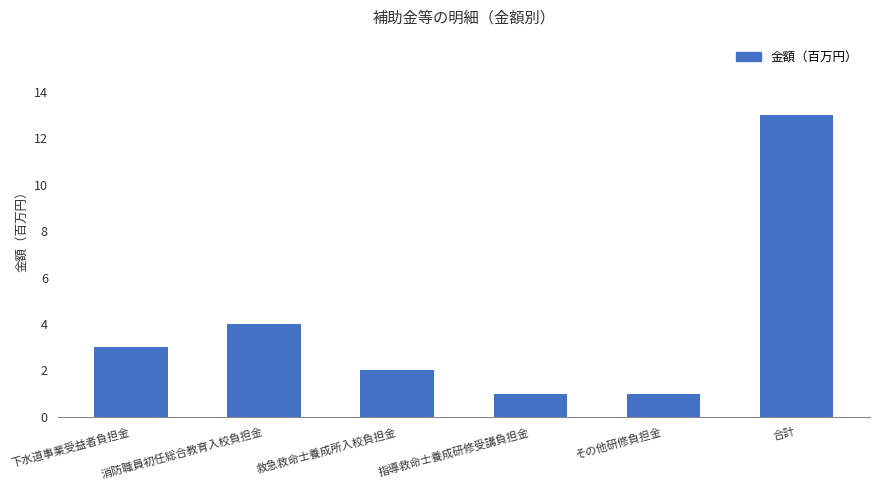

What is the value of the 3rd bar from the left?

2